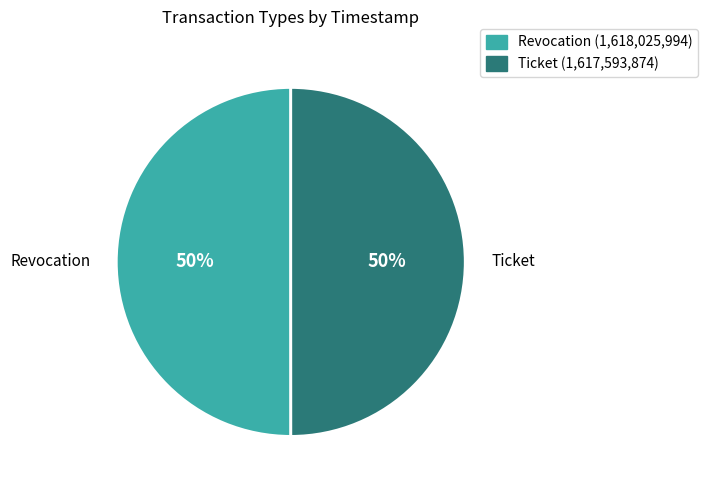

What is the ratio of the value at Revocation to the value at Ticket?

1.0